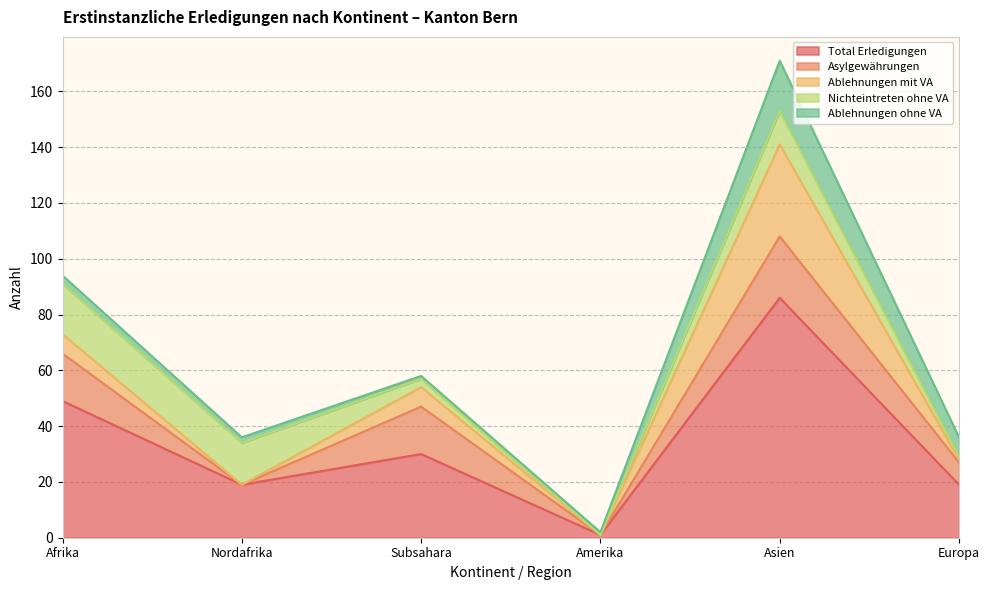

At which label does Total Erledigungen reach its peak?

Asien